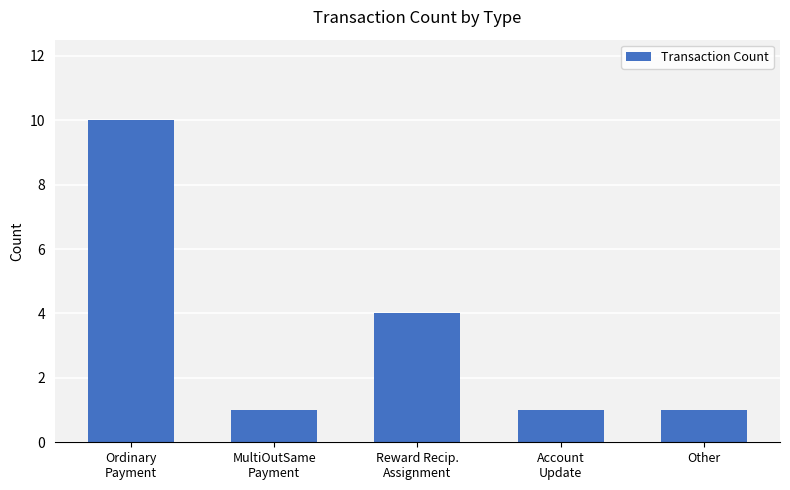

What is the greatest value displayed?

10